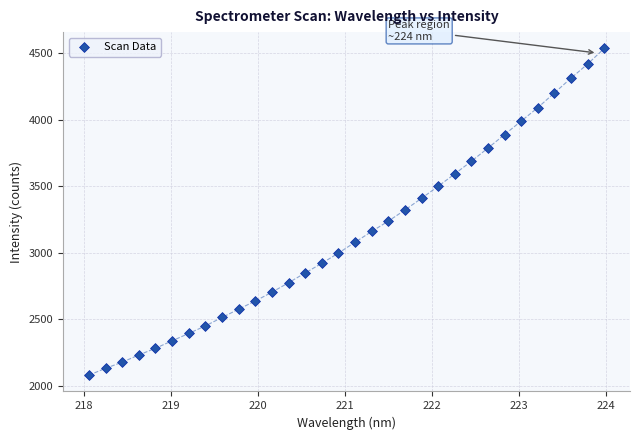

What is the range of X values (max minus min)?

5.9